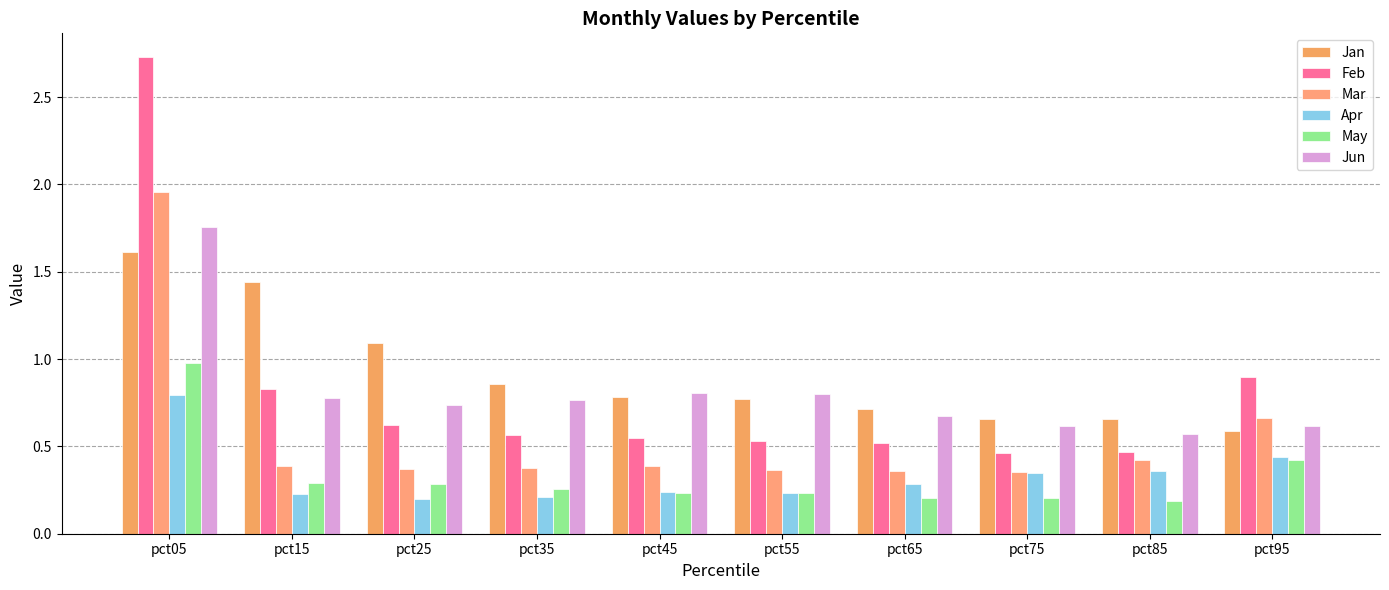

At which category is the sum across all series the highest?

pct05